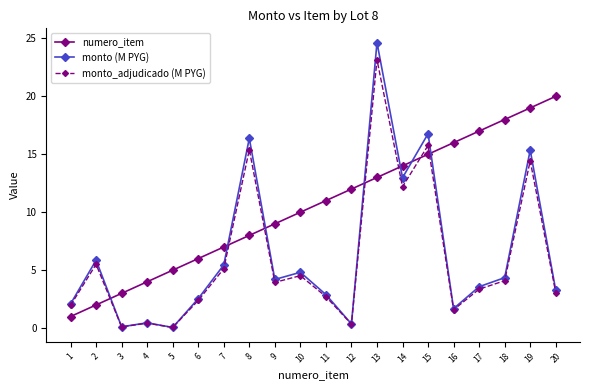

At which label does numero_item reach its peak?

20